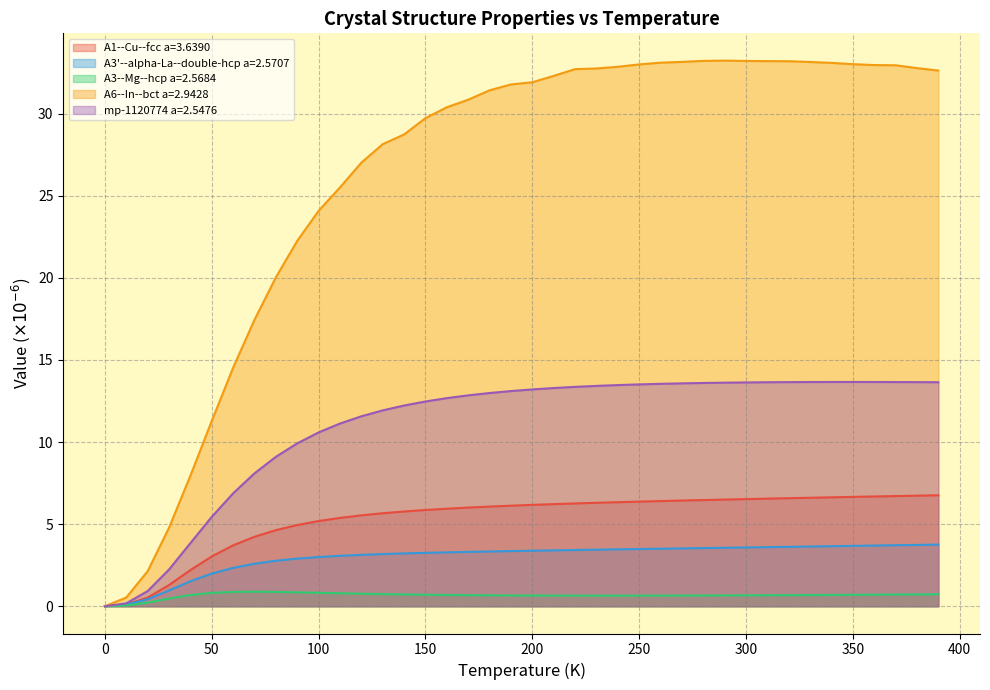

Which series has the widest spread of values?

A6--In--bct a=2.9428